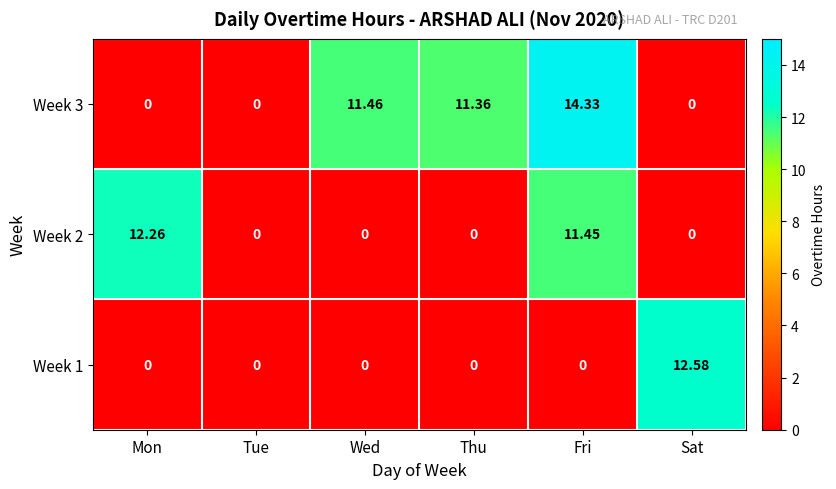

Which series has the largest total across all categories?

Week 3